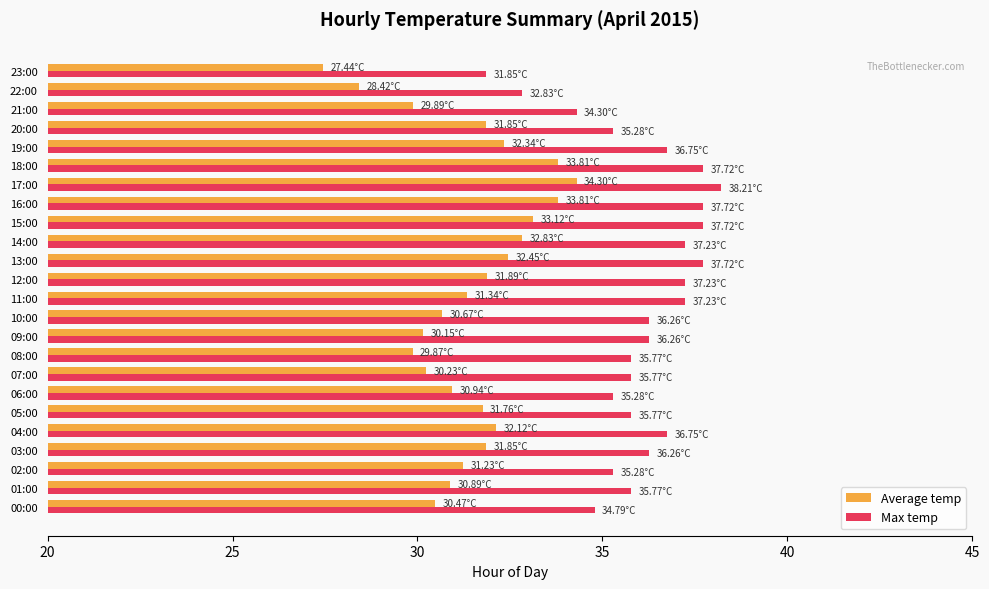

What is the highest value of the Max temp series?

38.2